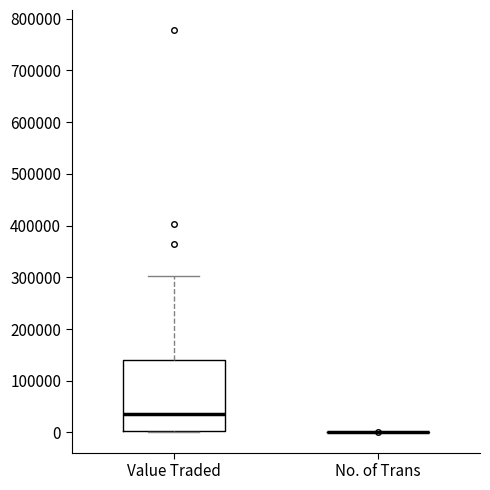

Which box is the tallest, from its lower edge to its upper edge?

Value Traded